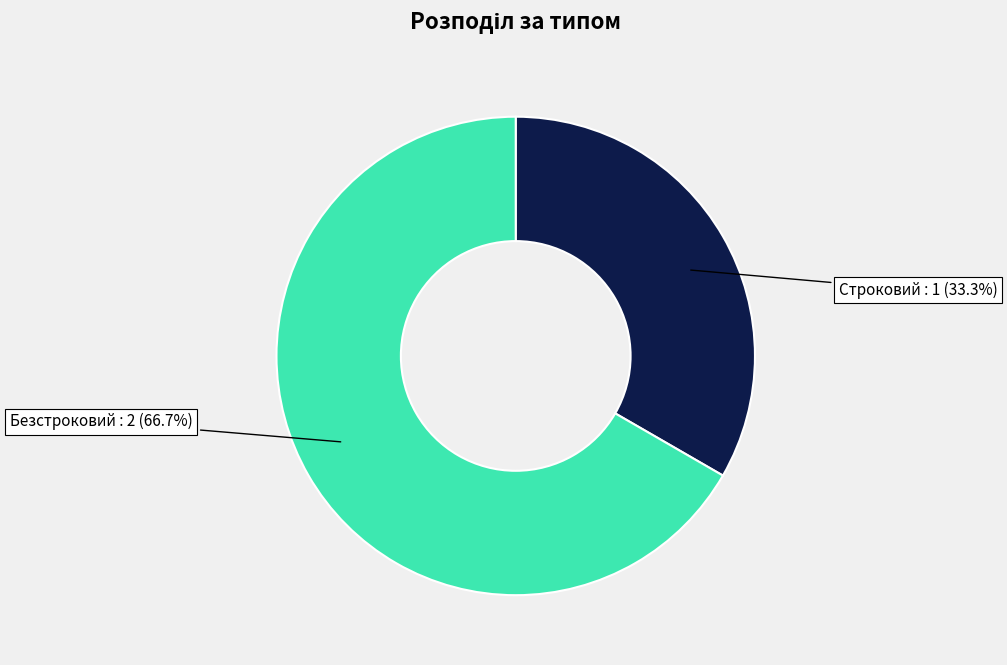

To the nearest percent, what is the difference between the largest and smallest slice percentages?

33%